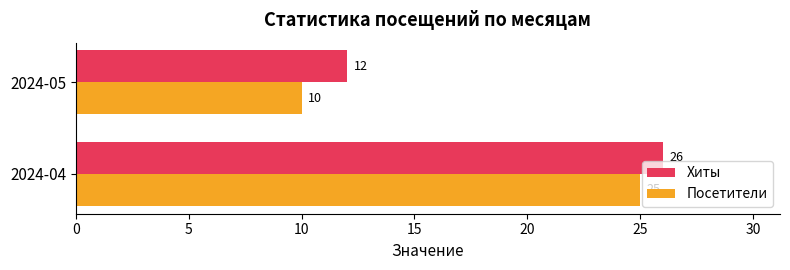

Which series changed the most between 2024-04 and 2024-05?

Посетители